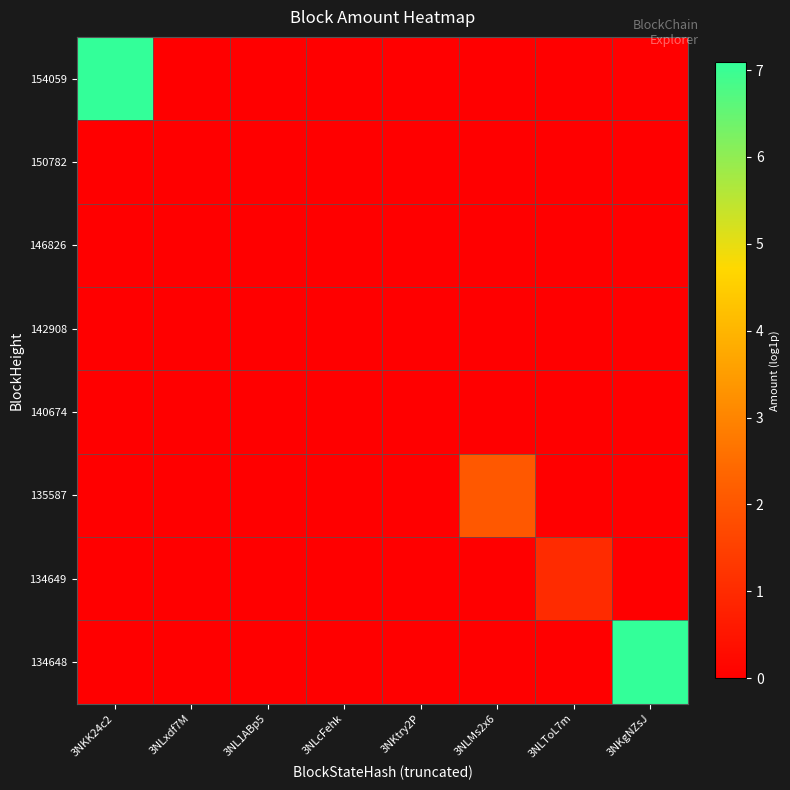

Which has a higher value, 3NLToL7m or 3NL1ABp5?

3NLToL7m